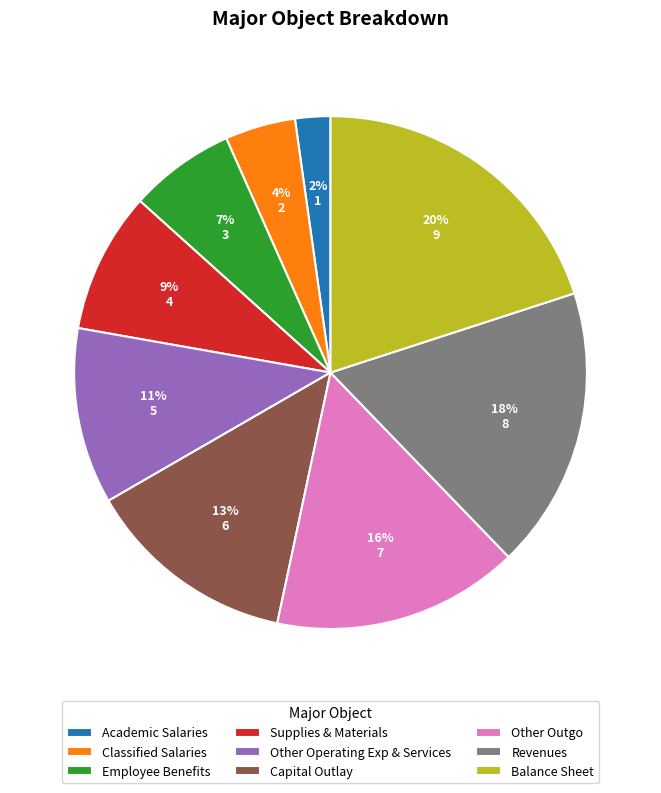

Is it true that Supplies & Materials is 9% of the pie?

True